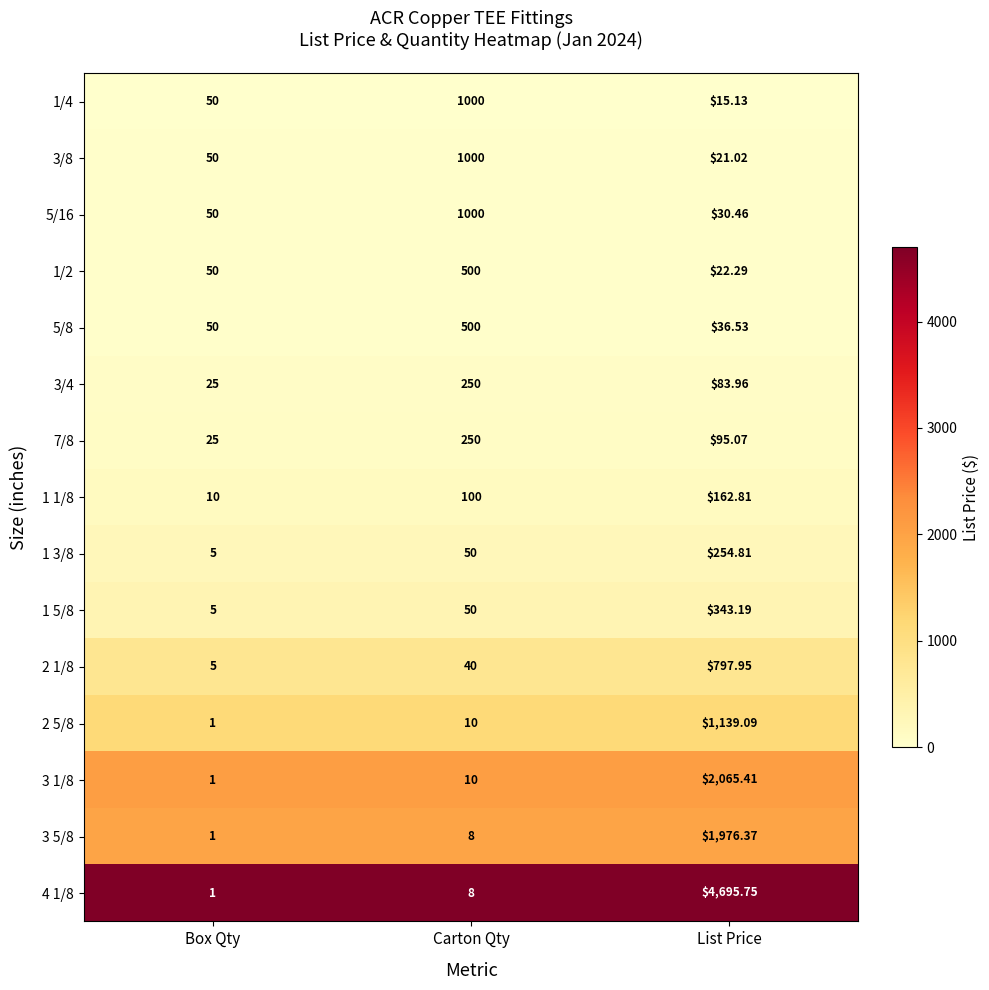

At which category is the sum across all series the highest?

List Price